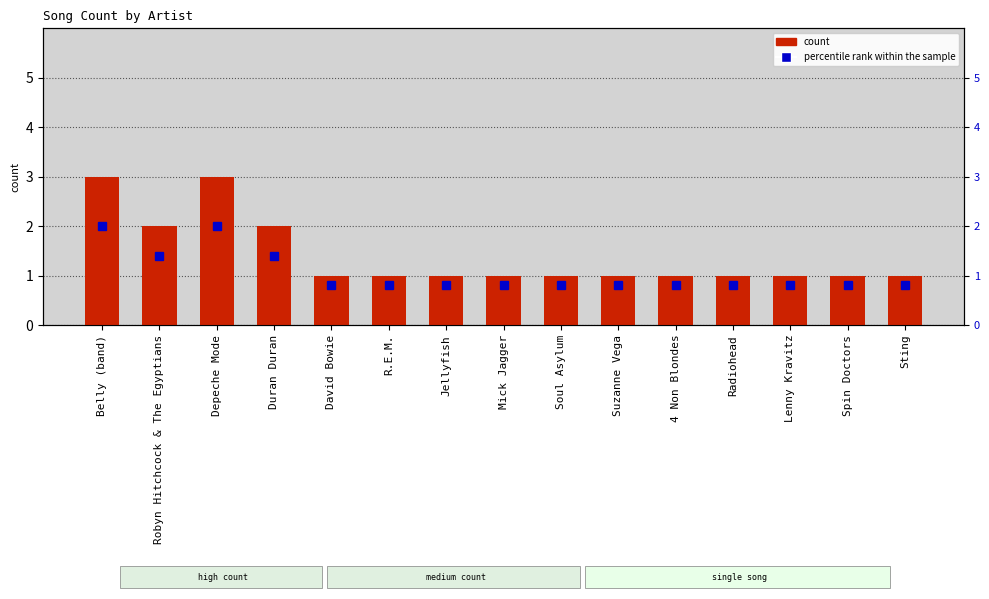

Reading right to left, transcribe all the data shown in this chart.

Sting=1	Spin Doctors=1	Lenny Kravitz=1	Radiohead=1	4 Non Blondes=1	Suzanne Vega=1	Soul Asylum=1	Mick Jagger=1	Jellyfish=1	R.E.M.=1	David Bowie=1	Duran Duran=2	Depeche Mode=3	Robyn Hitchcock & The Egyptians=2	Belly (band)=3